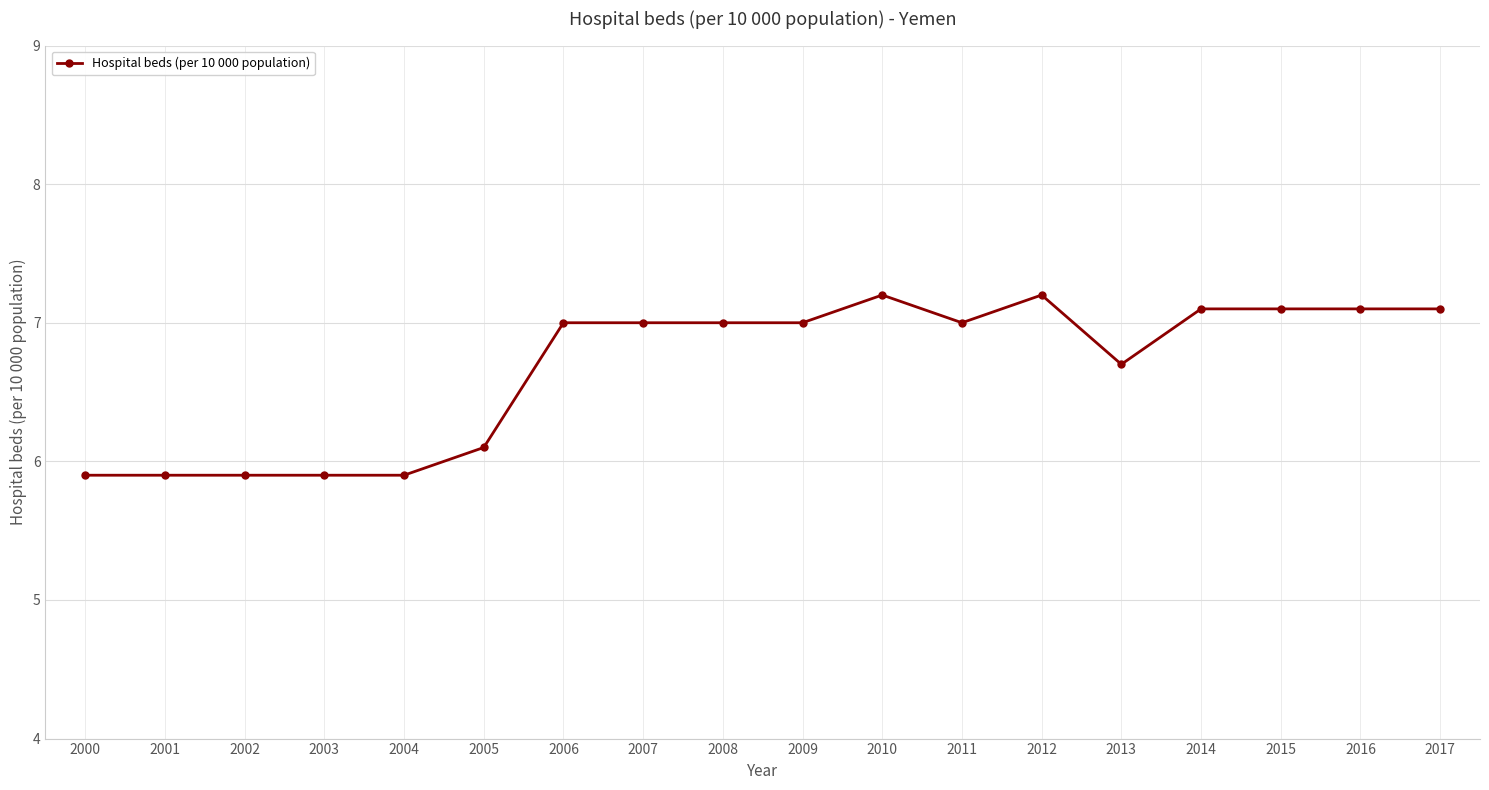

Which has a higher value, 2003 or 2005?

2005